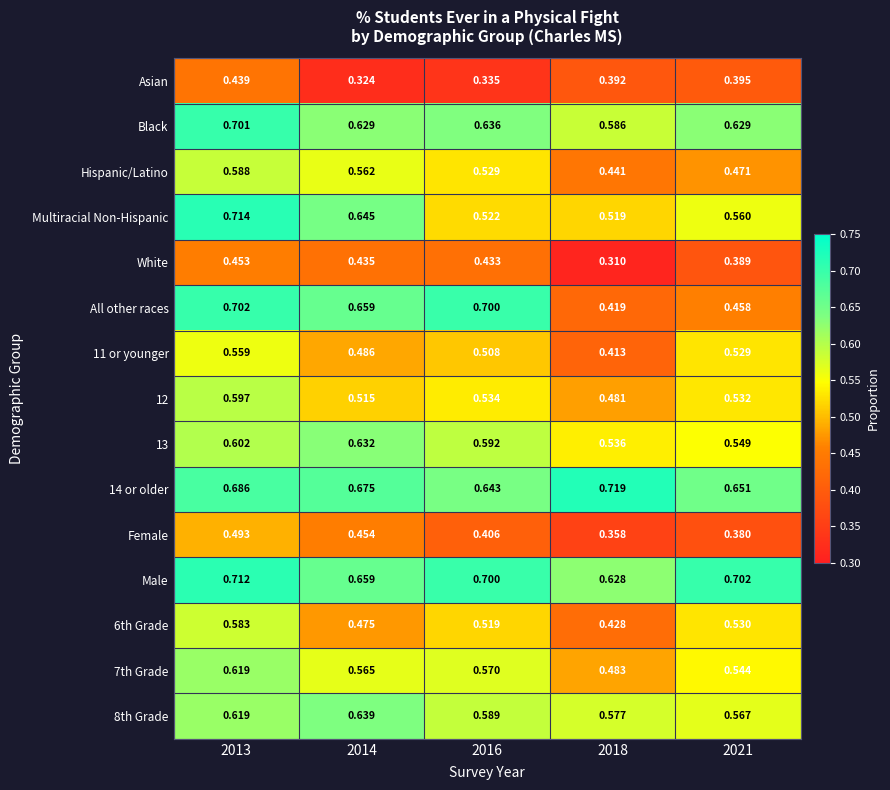

Which series has the widest spread of values?

All other races